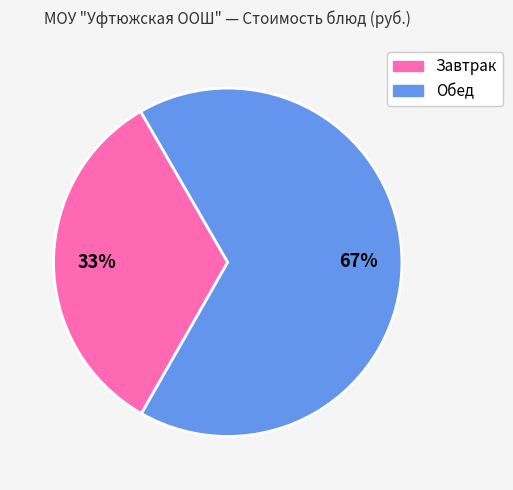

Does any single category account for the majority?

Yes